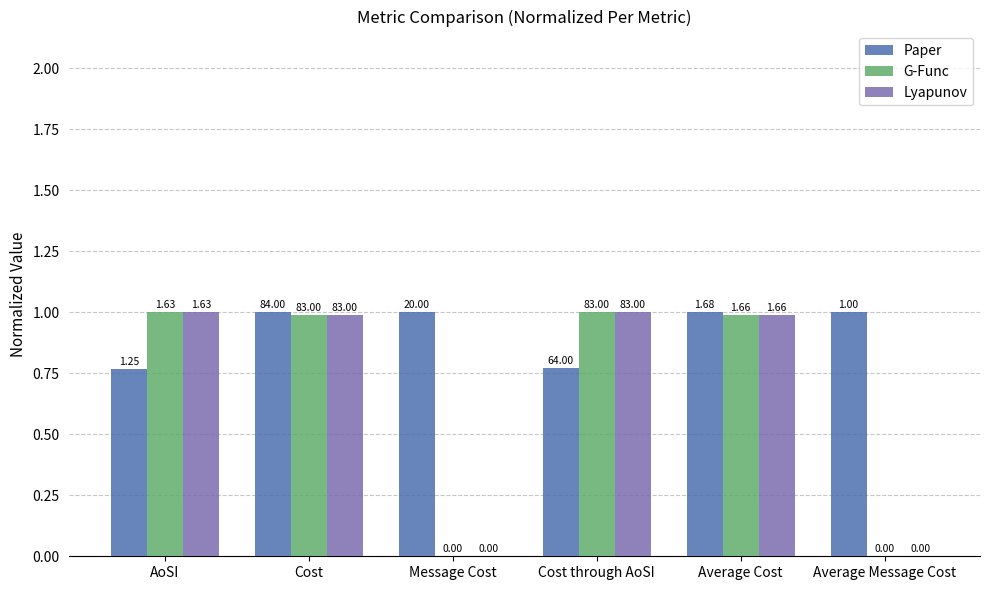

Which has a higher value, Message Cost or Average Cost?

Message Cost